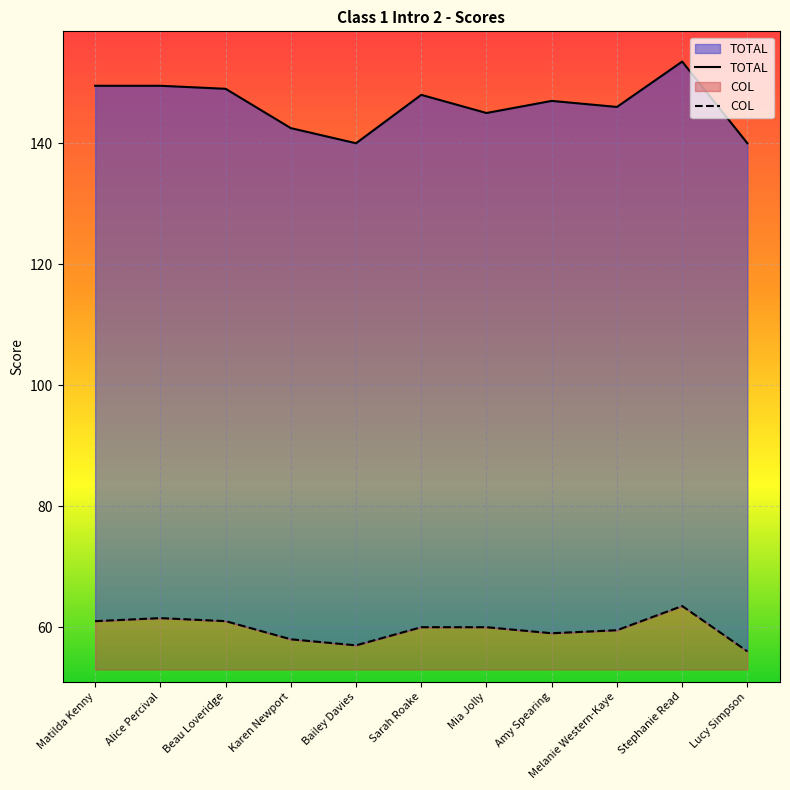

At which category is the sum across all series the highest?

Stephanie Read